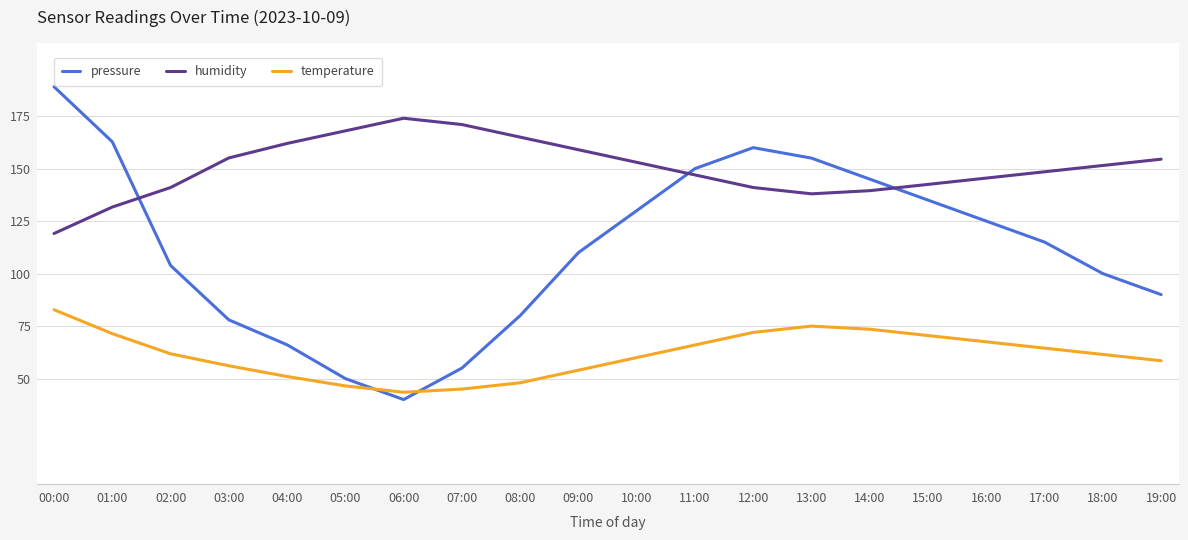

What is the difference between the temperature values at 02:00 and 15:00?

8.7